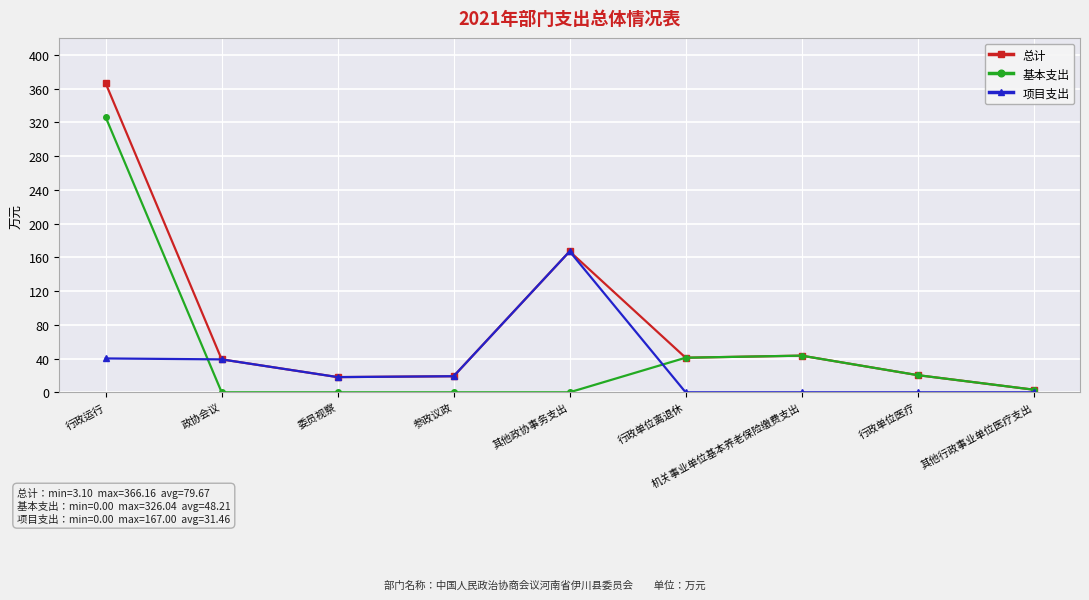

What is the label of the 7th point from the right?

委员视察